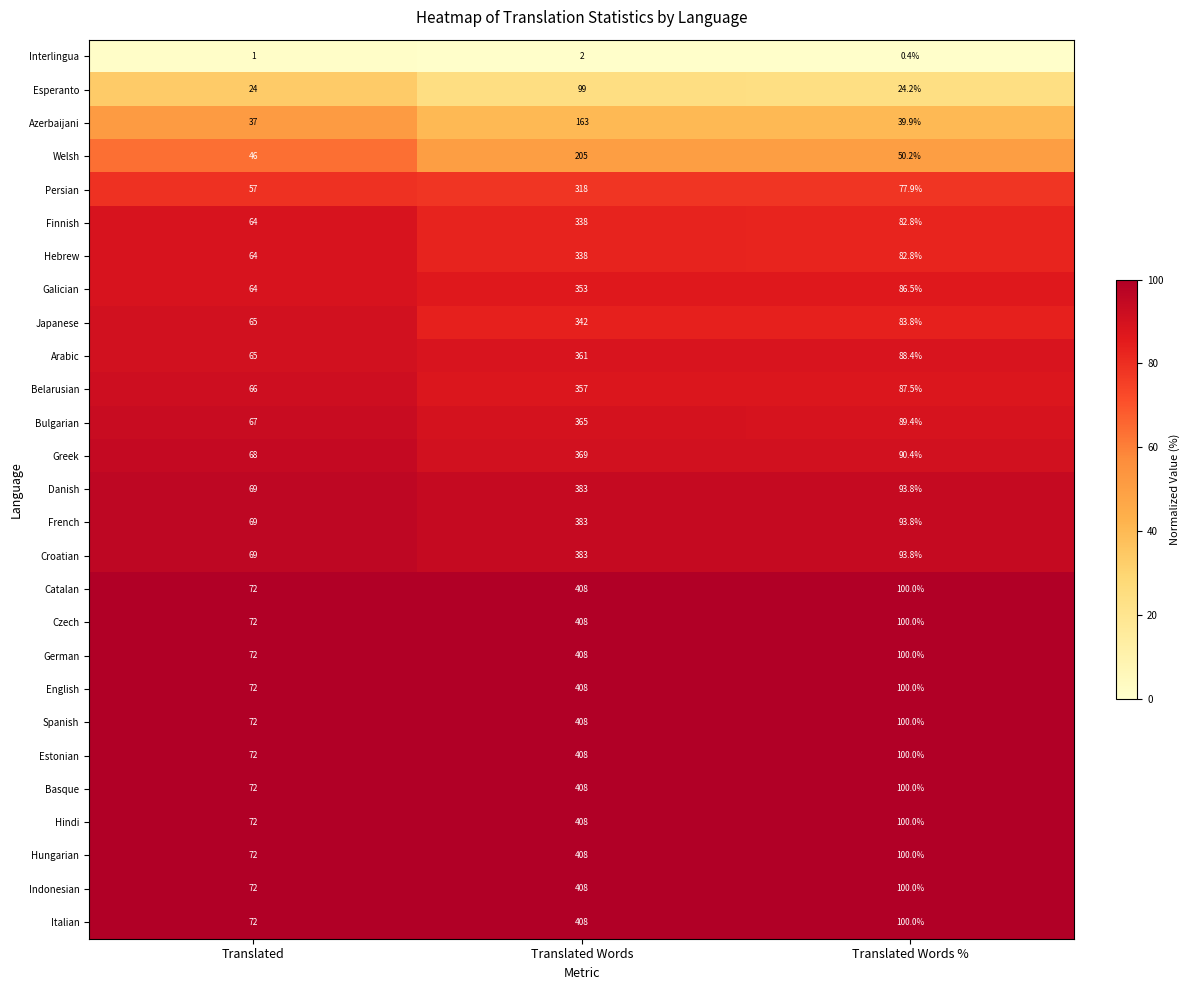

At which category does the chart reach its minimum across all series?

Translated Words %